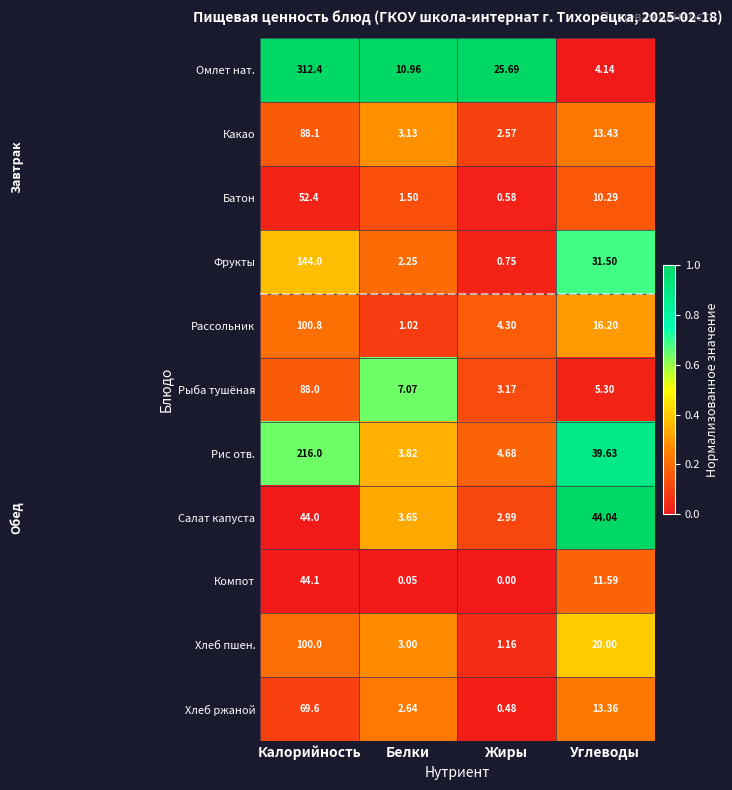

Which series has the largest range (max minus min)?

Омлет нат.